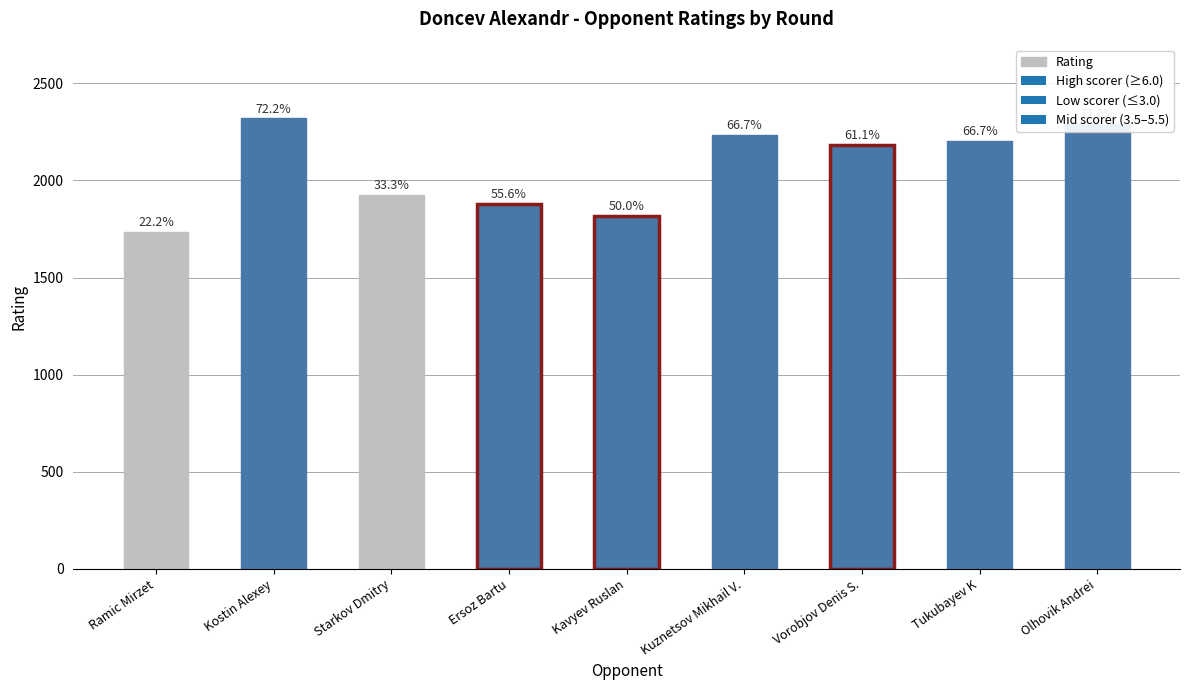

What is the difference between the maximum and second lowest values?

504